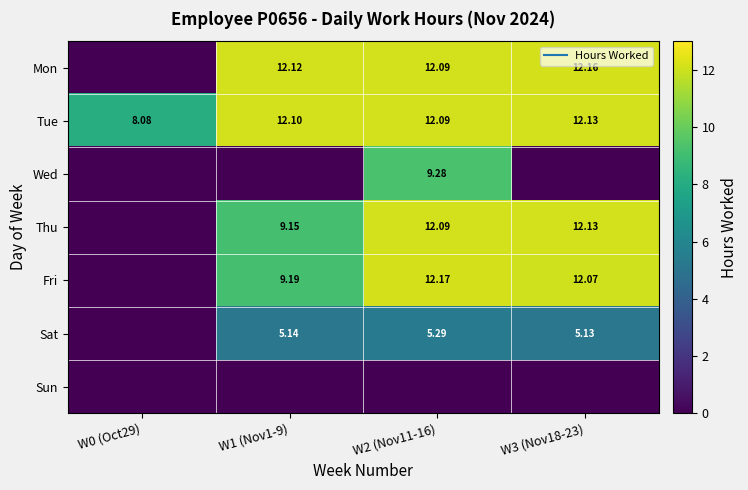

List the series in order of their peak value, highest first.

Fri, Mon, Tue, Thu, Wed, Sat, Sun